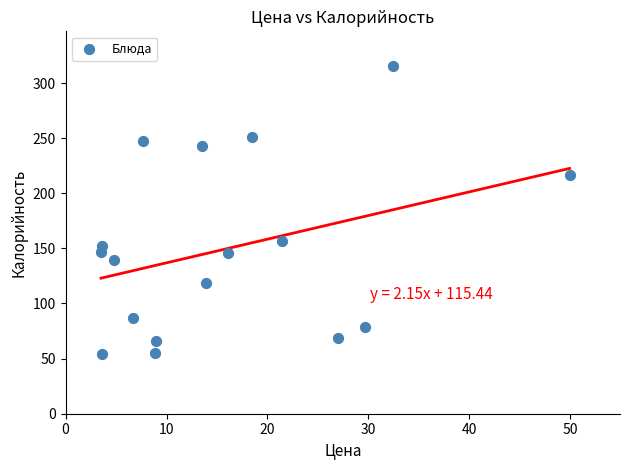

What Y value in the scatter plot is closest to 184?

157.0